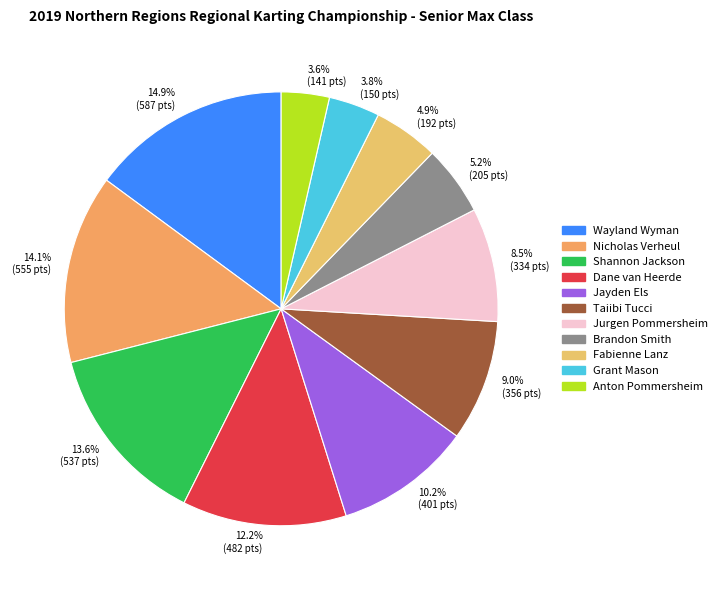

Which has a higher value, 8.5% (334 pts) or 3.8% (150 pts)?

8.5% (334 pts)